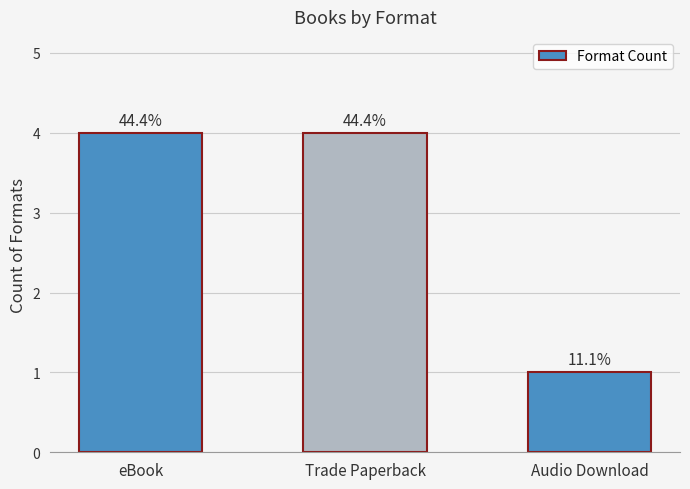

How many bars are there in total?

3